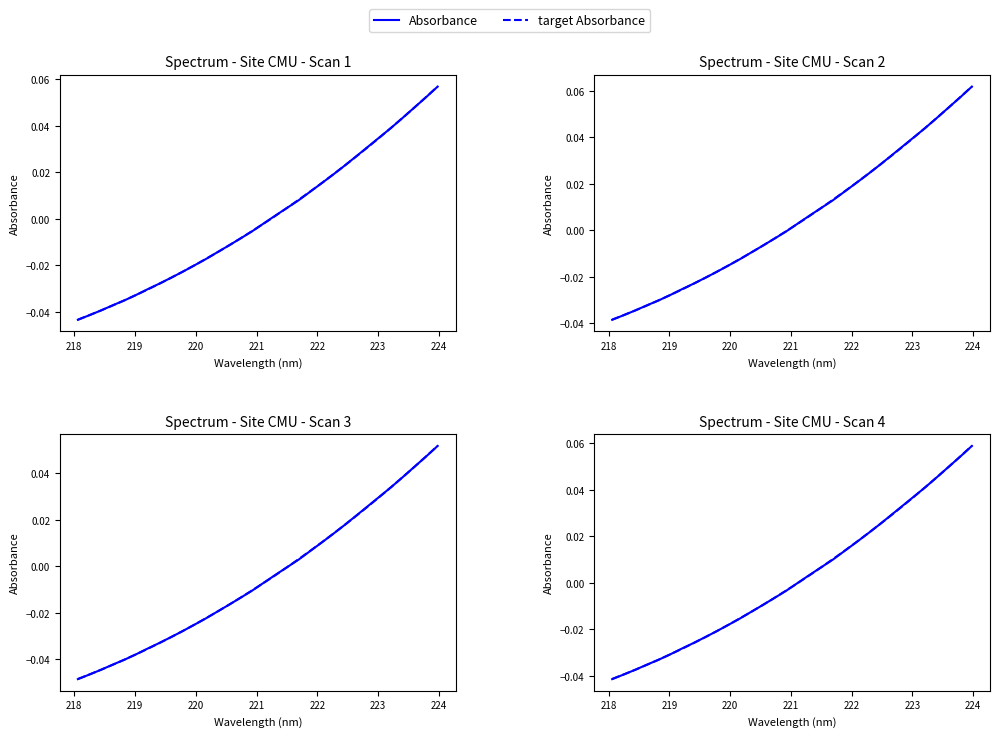

True or false: Absorbance has a value of -0.0 at 225.

False